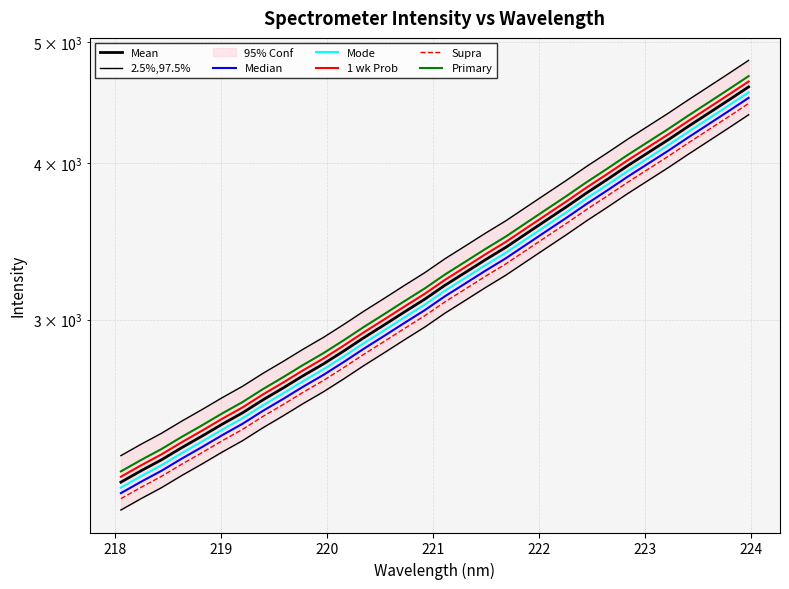

What is the label of the 5th point from the left?

218.8244